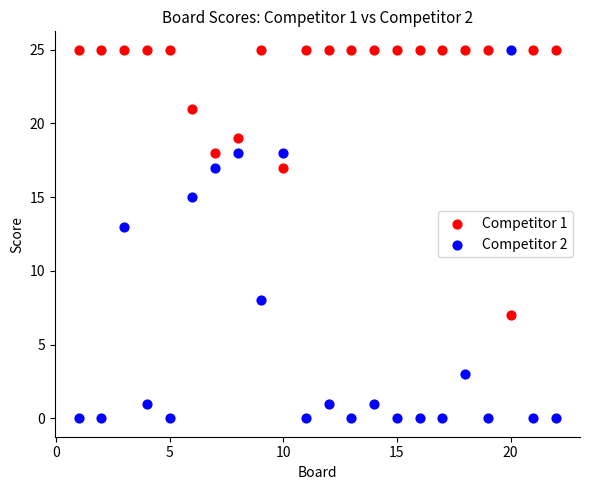

Which series reaches the minimum Y coordinate?

Competitor 2